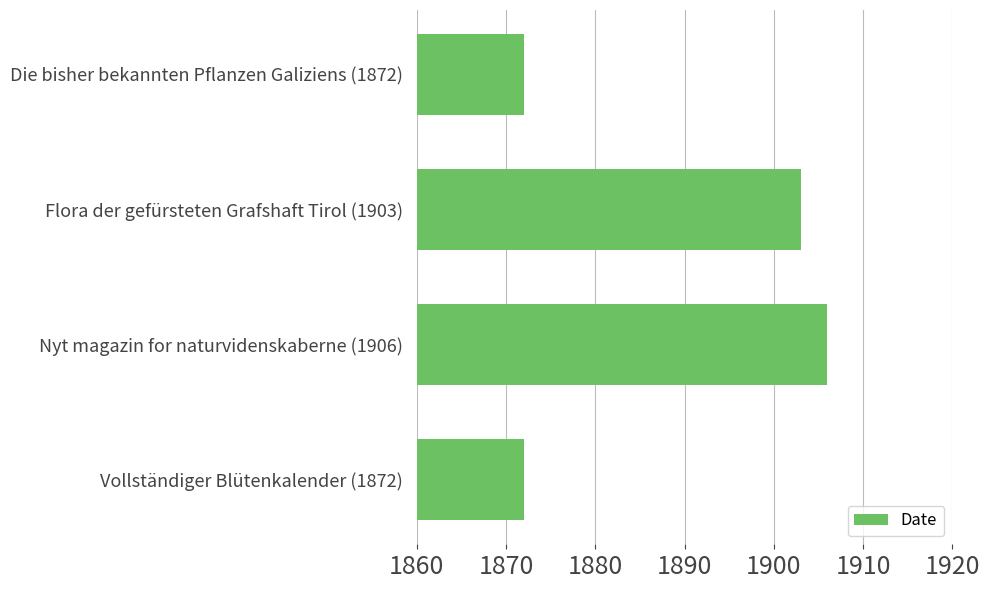

Approximately how many times larger is the value at Vollständiger Blütenkalender (1872) compared to Flora der gefürsteten Grafshaft Tirol (1903)?

1.0